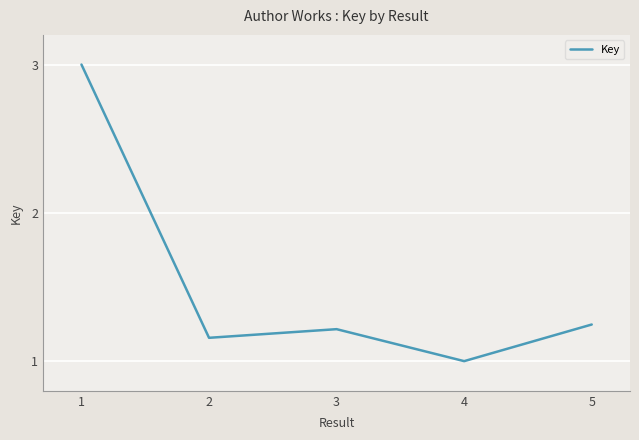

Approximately how many times larger is the value at 4 compared to 3?

0.8